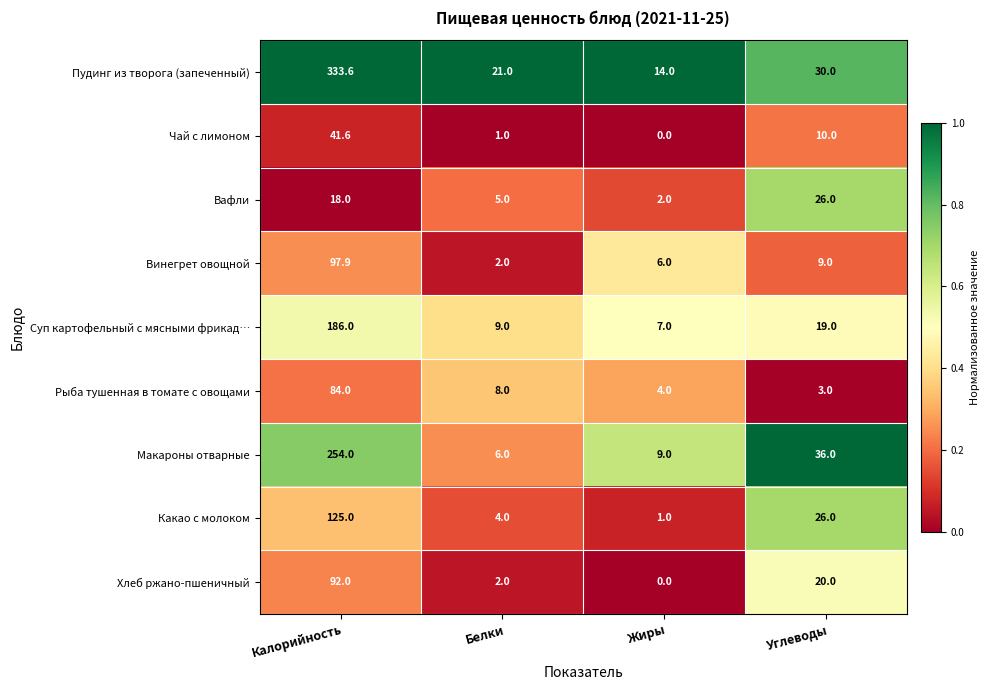

At which category is the sum across all series the highest?

Калорийность